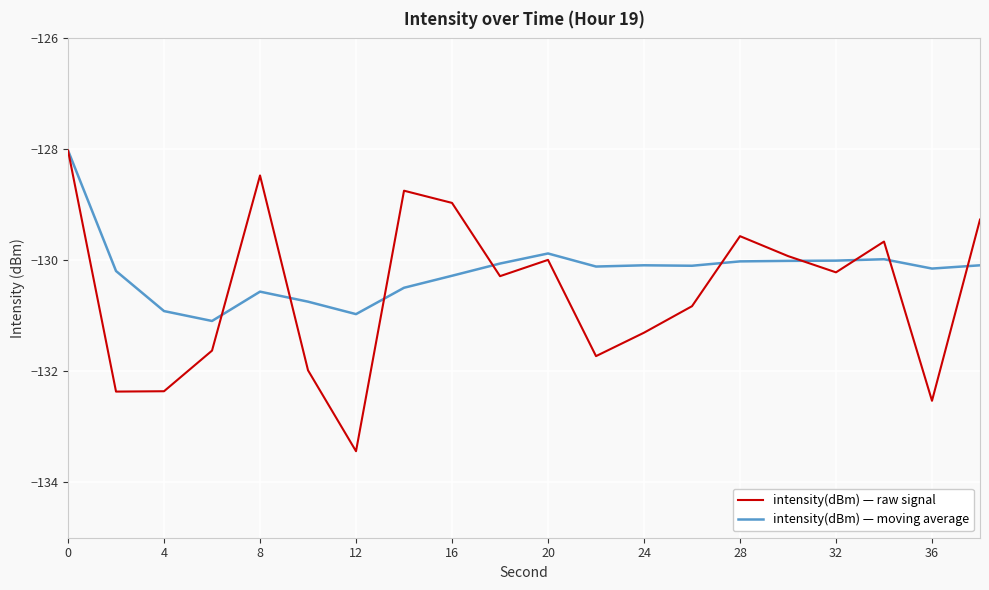

What is the average value of the intensity(dBm) — raw signal series?

-130.6